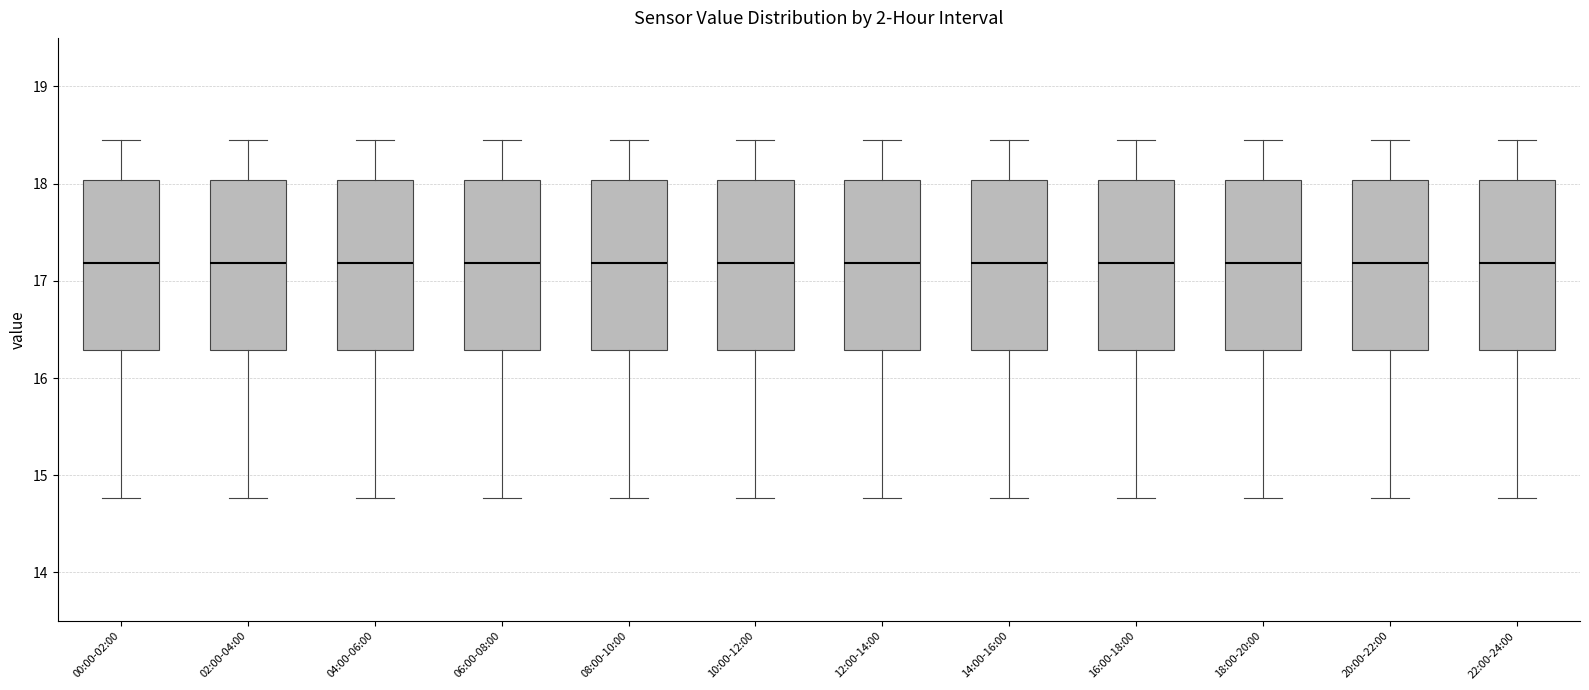

Where is the upper edge of the box for 16:00-18:00 on the y-axis? The values are not printed on the chart, so give them approximately, as read against the axis.

18.0